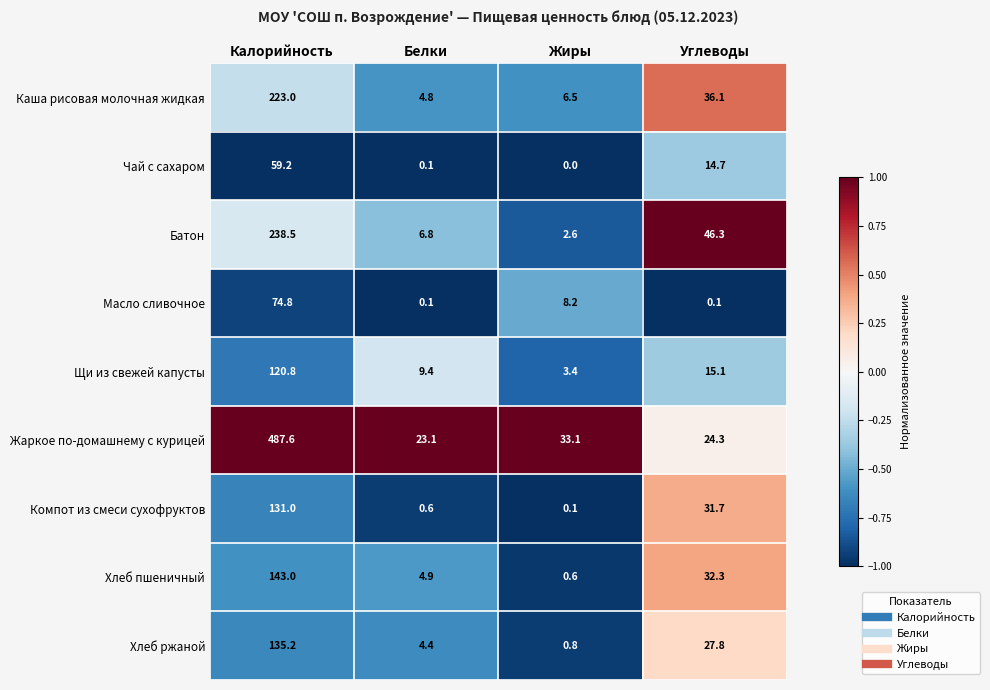

At which category is the sum across all series the highest?

Калорийность